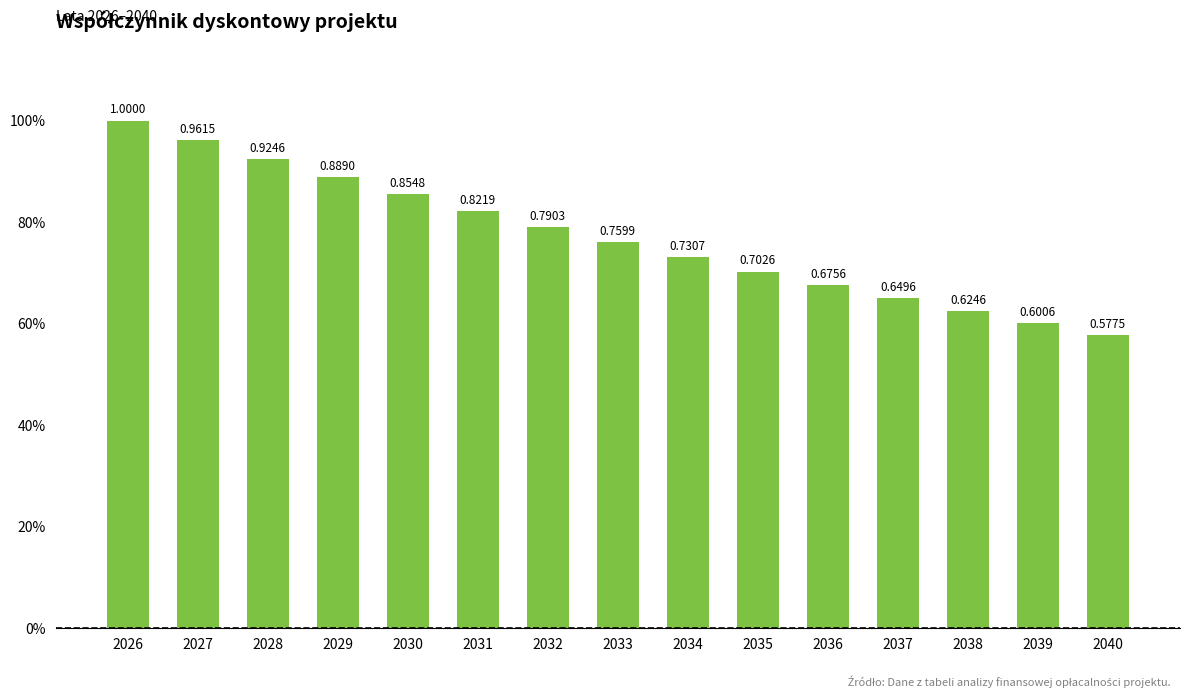

How many series are shown in this chart?

1